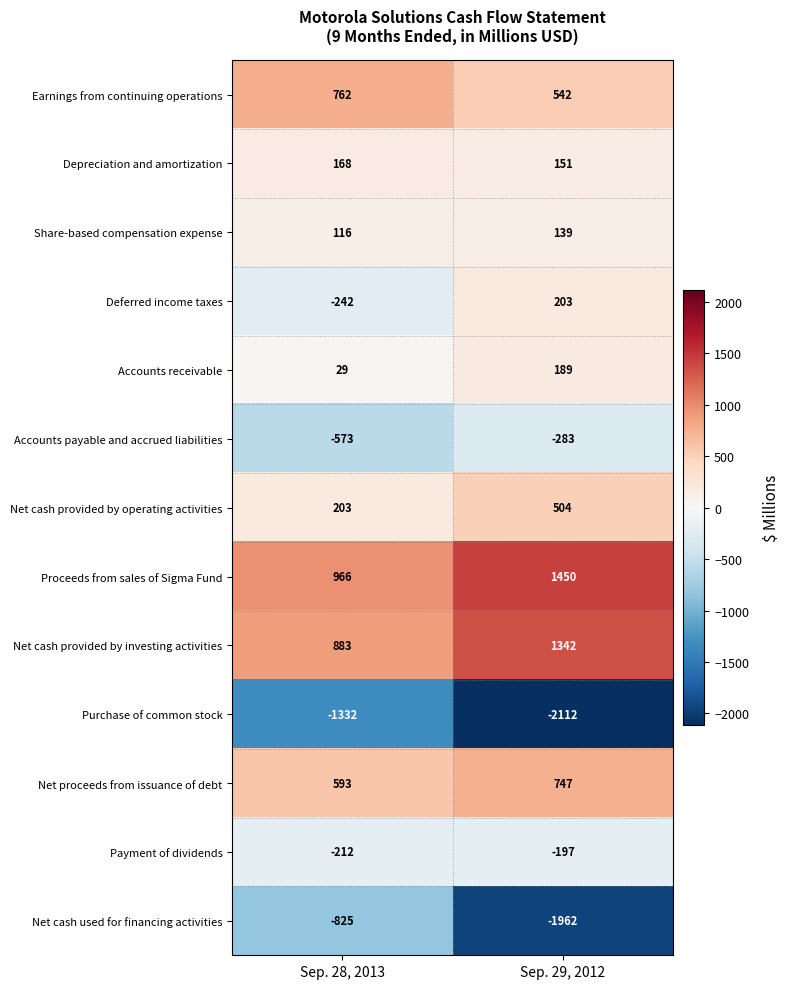

Reading left to right, what are all the values shown in this chart?

Earnings from continuing operations: 762	542
Depreciation and amortization: 168	151
Share-based compensation expense: 116	139
Deferred income taxes: -242	203
Accounts receivable: 29	189
Accounts payable and accrued liabilities: -573	-283
Net cash provided by operating activities: 203	504
Proceeds from sales of Sigma Fund: 966	1450
Net cash provided by investing activities: 883	1342
Purchase of common stock: -1332	-2112
Net proceeds from issuance of debt: 593	747
Payment of dividends: -212	-197
Net cash used for financing activities: -825	-1962